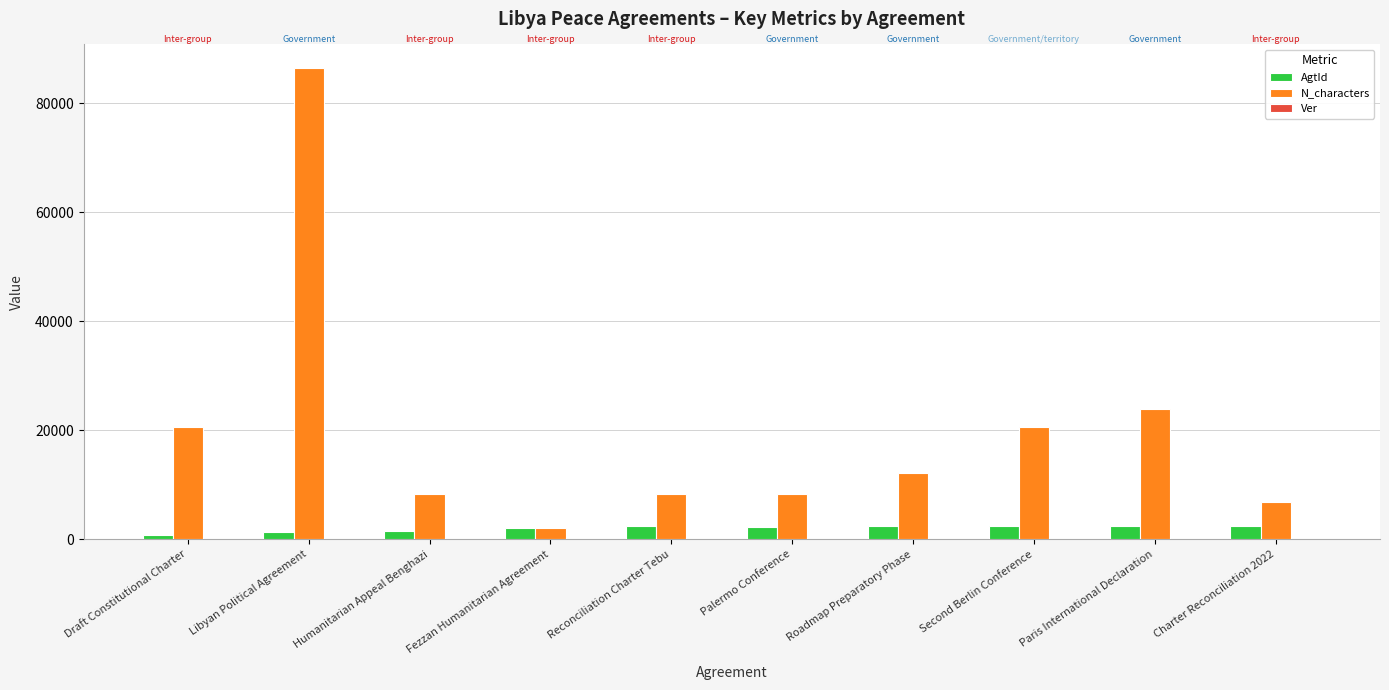

What is the sum of all AgtId values?

20250